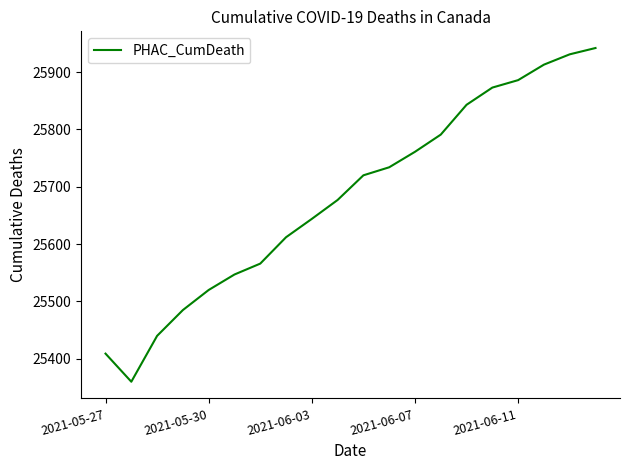

What is the minimum value shown in the chart?

25360